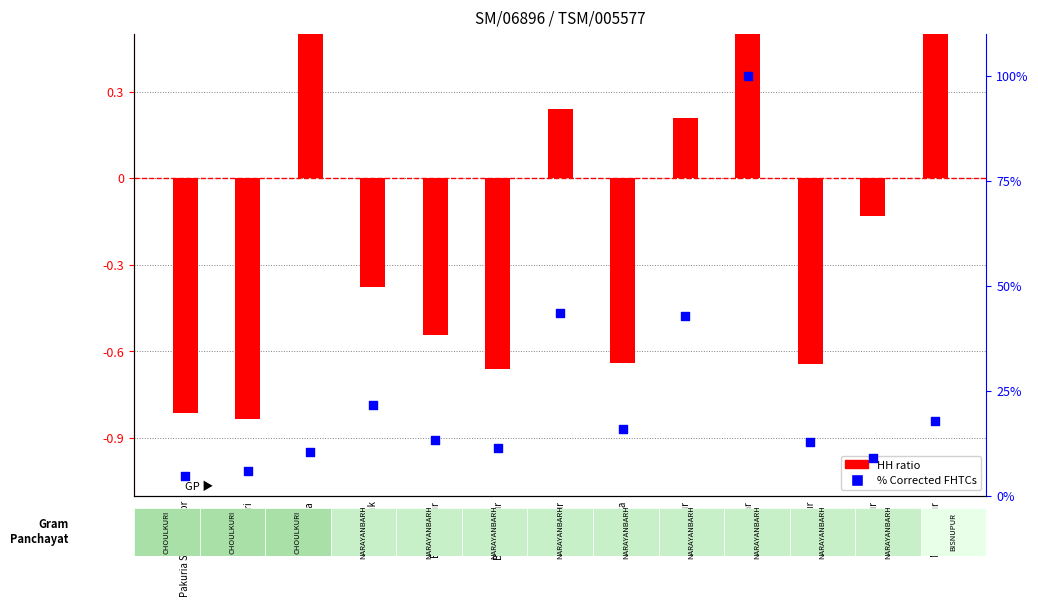

At how many categories does at least one series exceed 3?

13